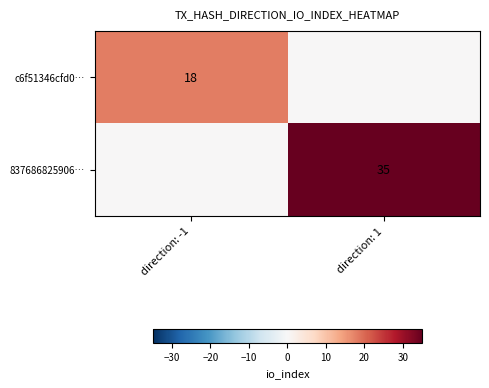

What is the greatest value displayed?

35